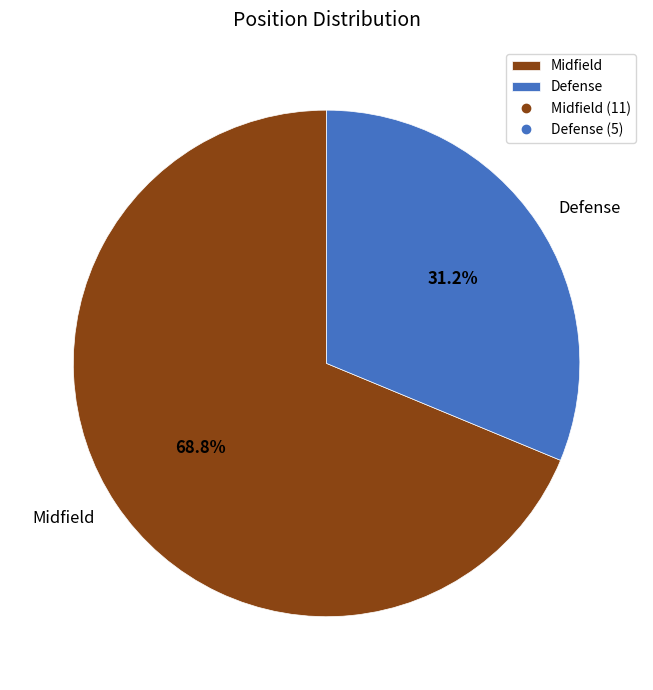

Approximately how many times larger is the value at Midfield compared to Defense?

2.2